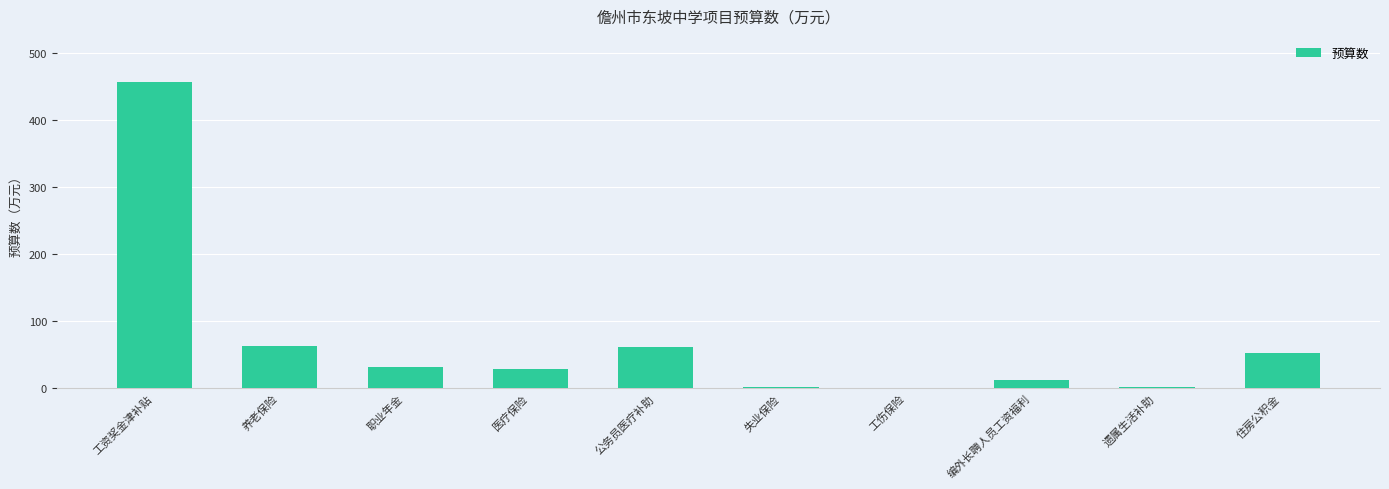

How many categories are shown in the chart?

10